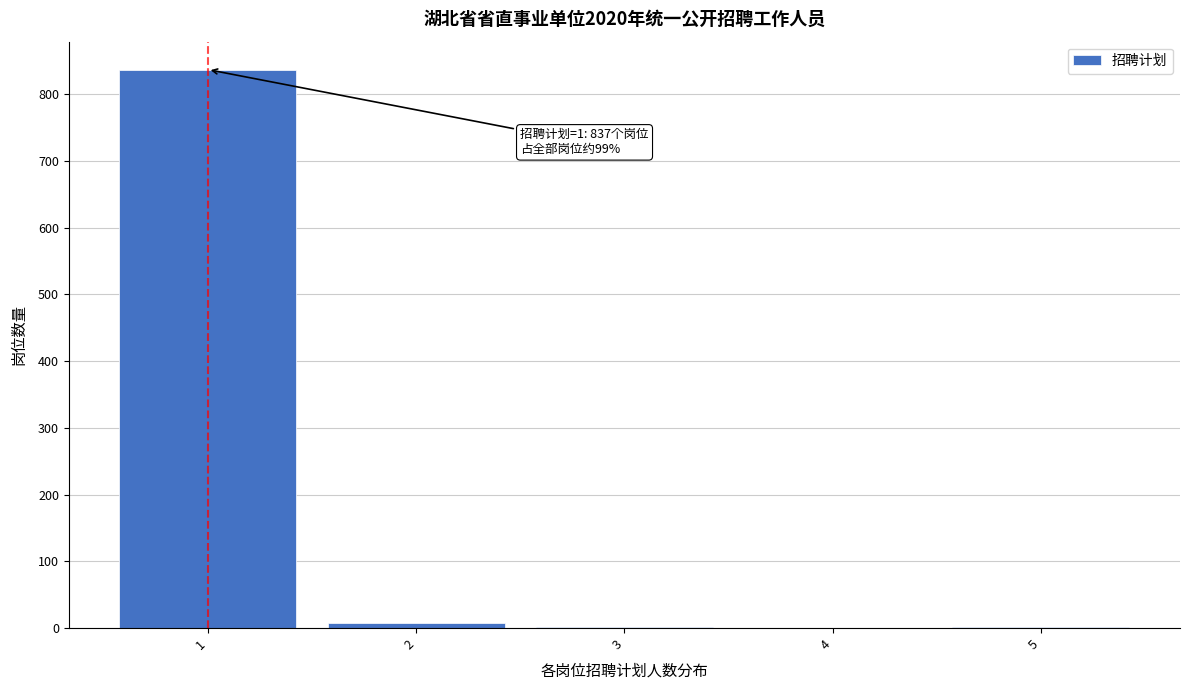

Which range on the x-axis has the tallest bar?

0.5 to 1.5